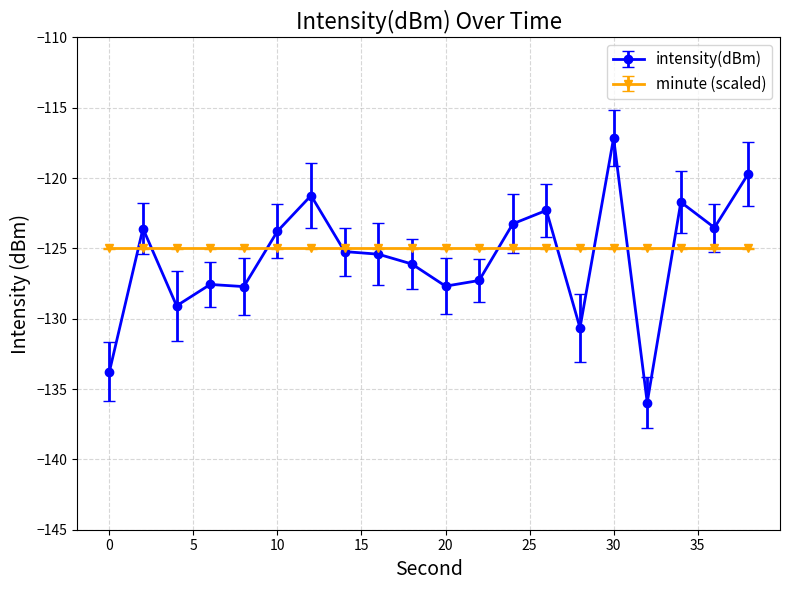

True or false: intensity(dBm) has more than 1 interior local peaks.

True